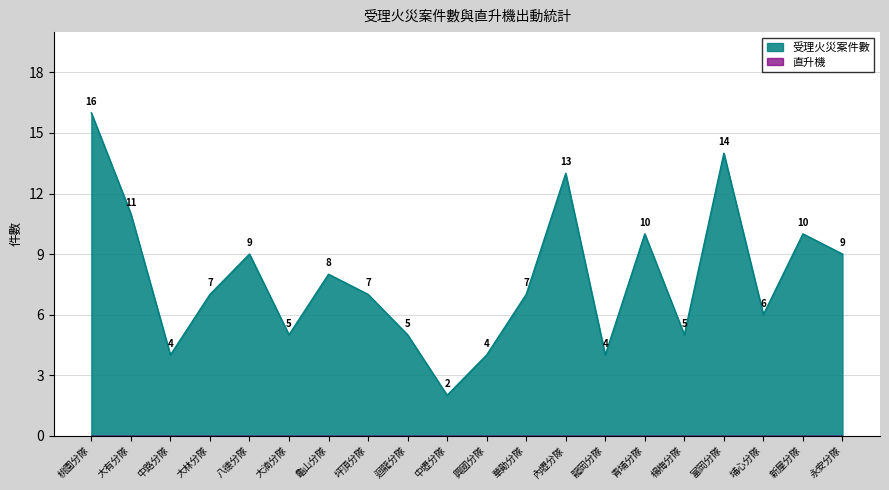

Reading left to right, list all the values displayed in this chart.

桃園分隊=16	大有分隊=11	中路分隊=4	大林分隊=7	八德分隊=9	大湳分隊=5	龜山分隊=8	坪頂分隊=7	迴龍分隊=5	中壢分隊=2	興國分隊=4	華勛分隊=7	內壢分隊=13	龍岡分隊=4	青埔分隊=10	楊梅分隊=5	富岡分隊=14	埔心分隊=6	新屋分隊=10	永安分隊=9